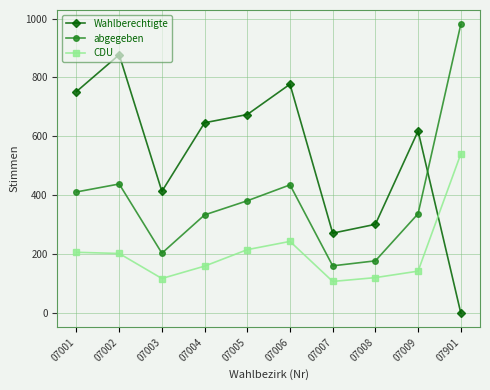

Count the number of data series in this chart.

3